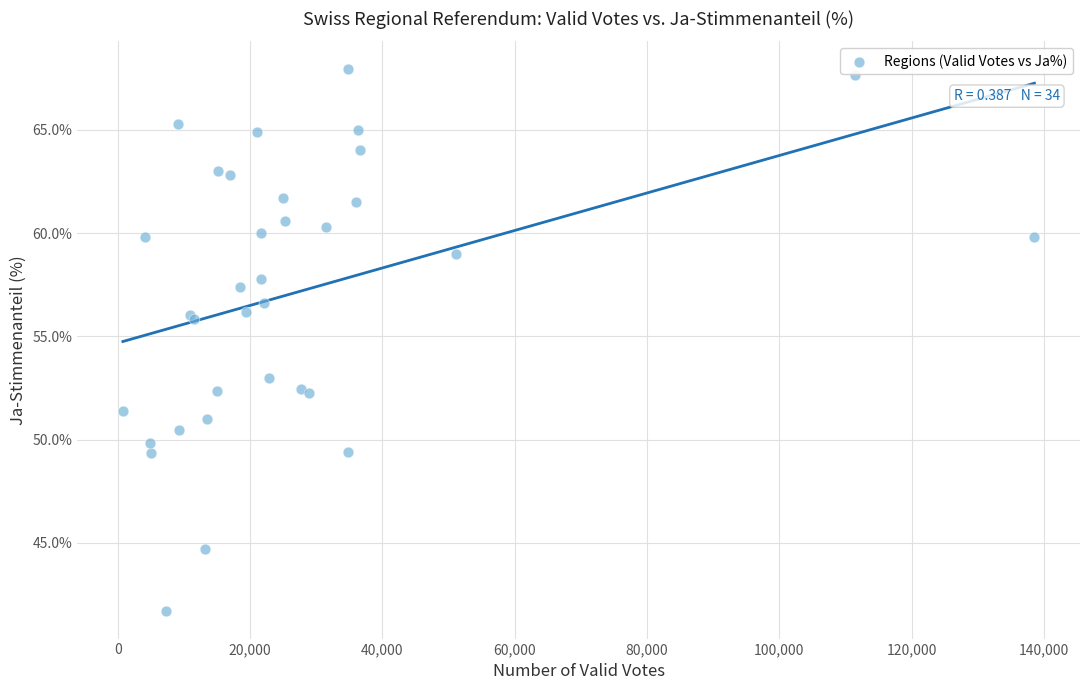

What Y value in the scatter plot is closest to 54?

53.0